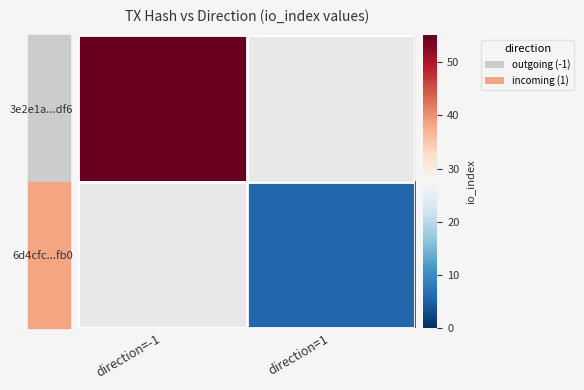

Which series has the largest range (max minus min)?

3e2e1a...df6